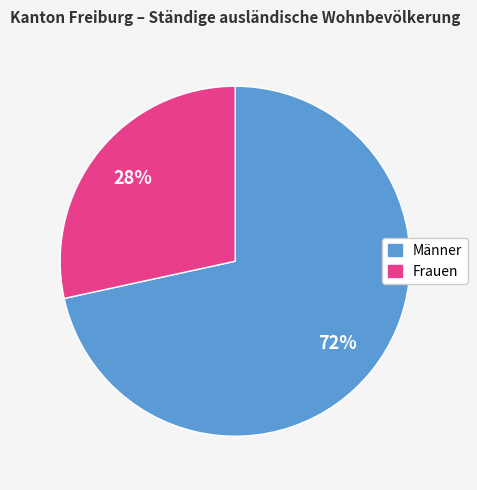

How many segments does this pie chart have?

2